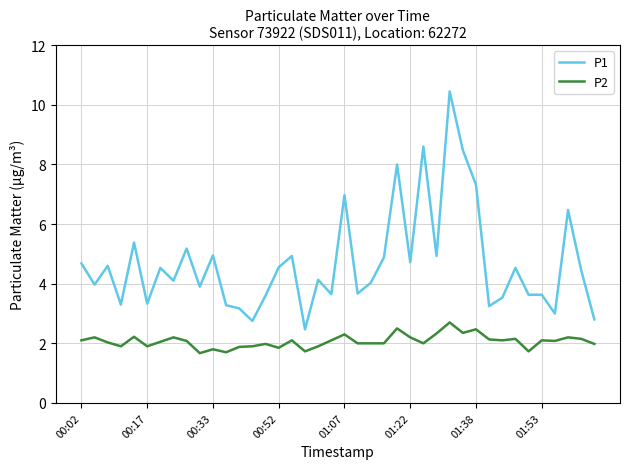

Which series has the largest total across all categories?

P1